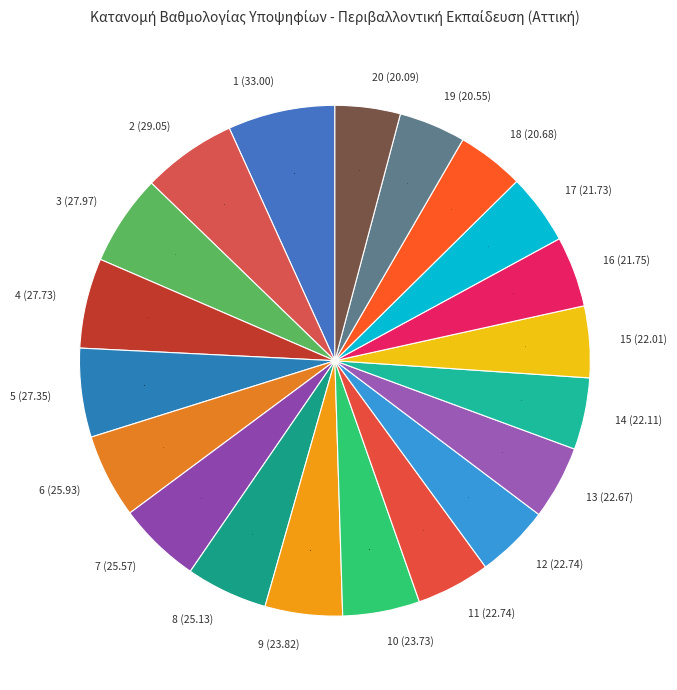

Which has a higher value, 11 (22.74) or 2 (29.05)?

2 (29.05)